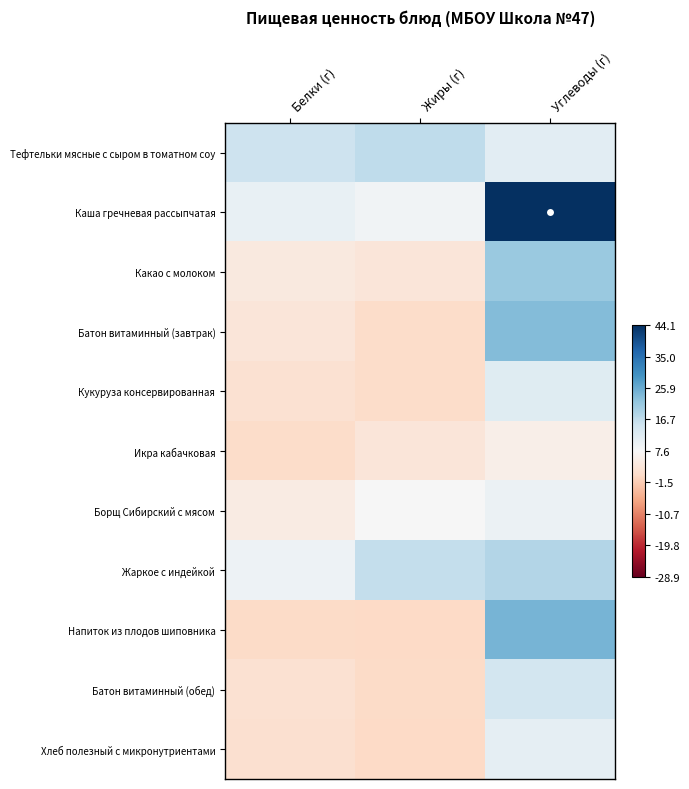

Which series has the largest range (max minus min)?

Каша гречневая рассыпчатая